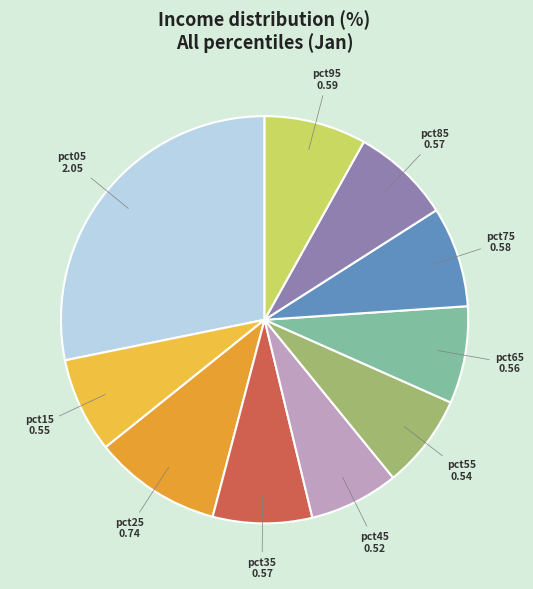

How many slices are in this pie chart?

10